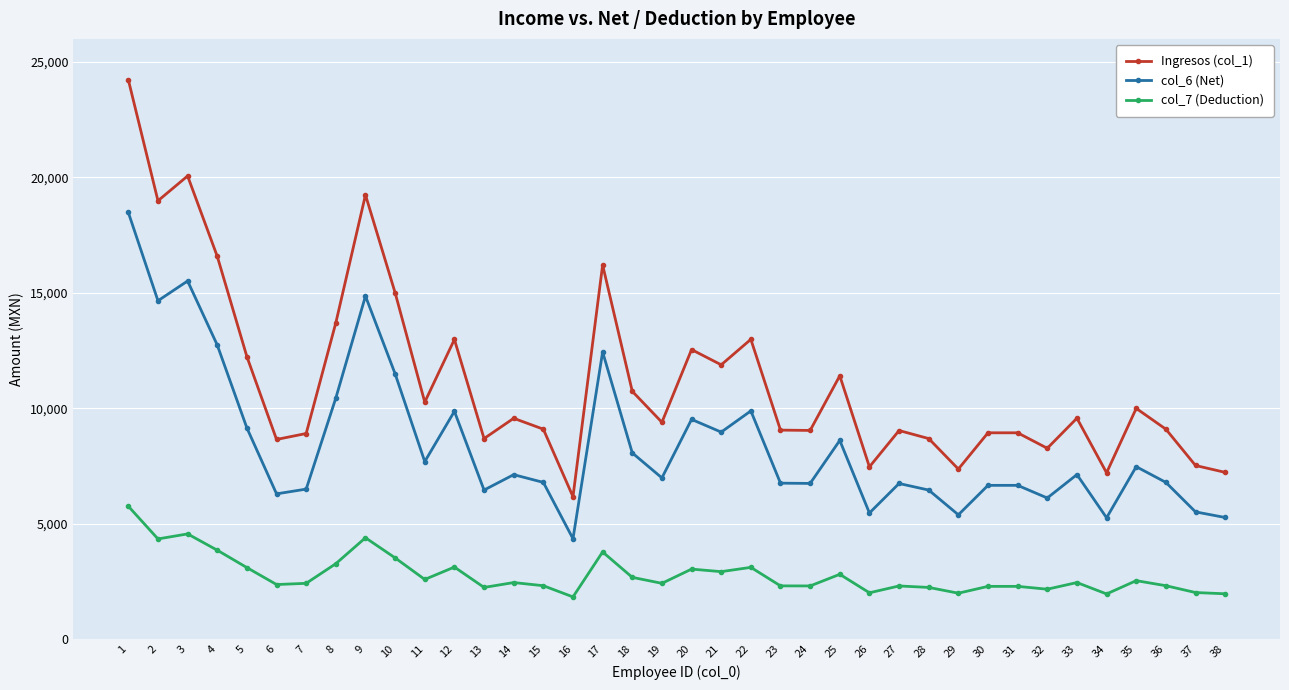

Does the chart have visible grid lines?

Yes